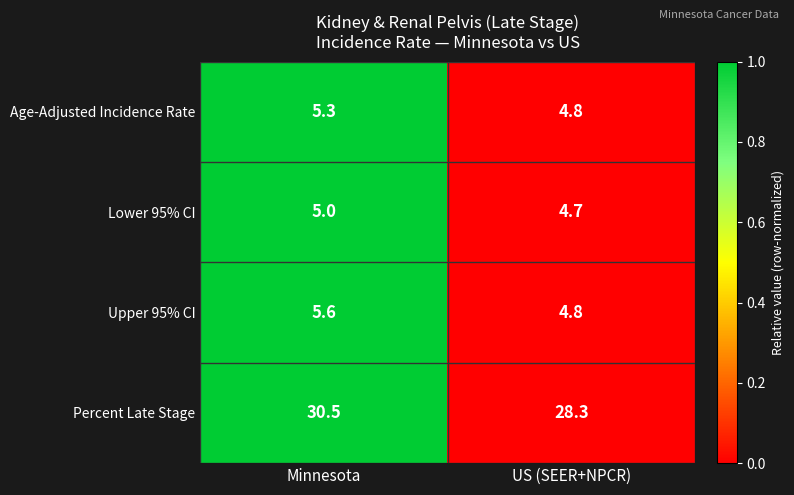

Which series has the widest spread of values?

Percent Late Stage